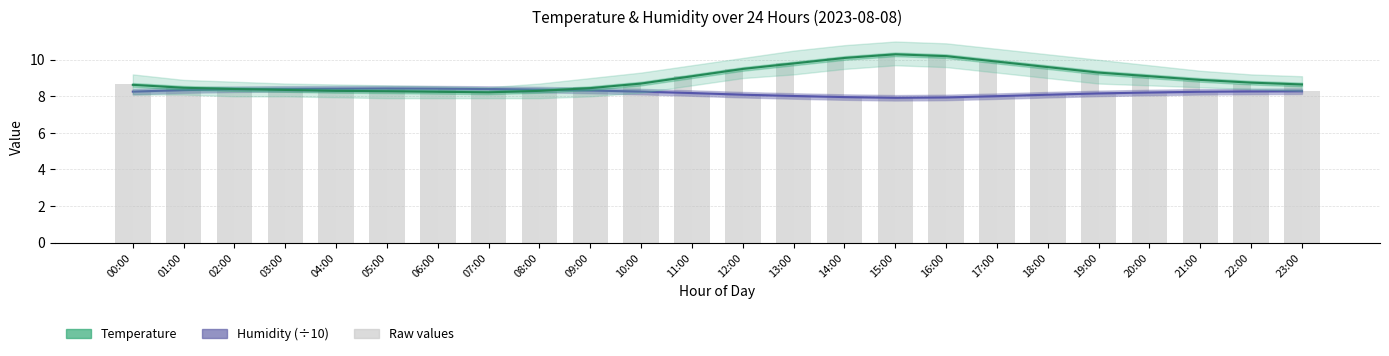

Which series has the widest spread of values?

Temperature (°C)